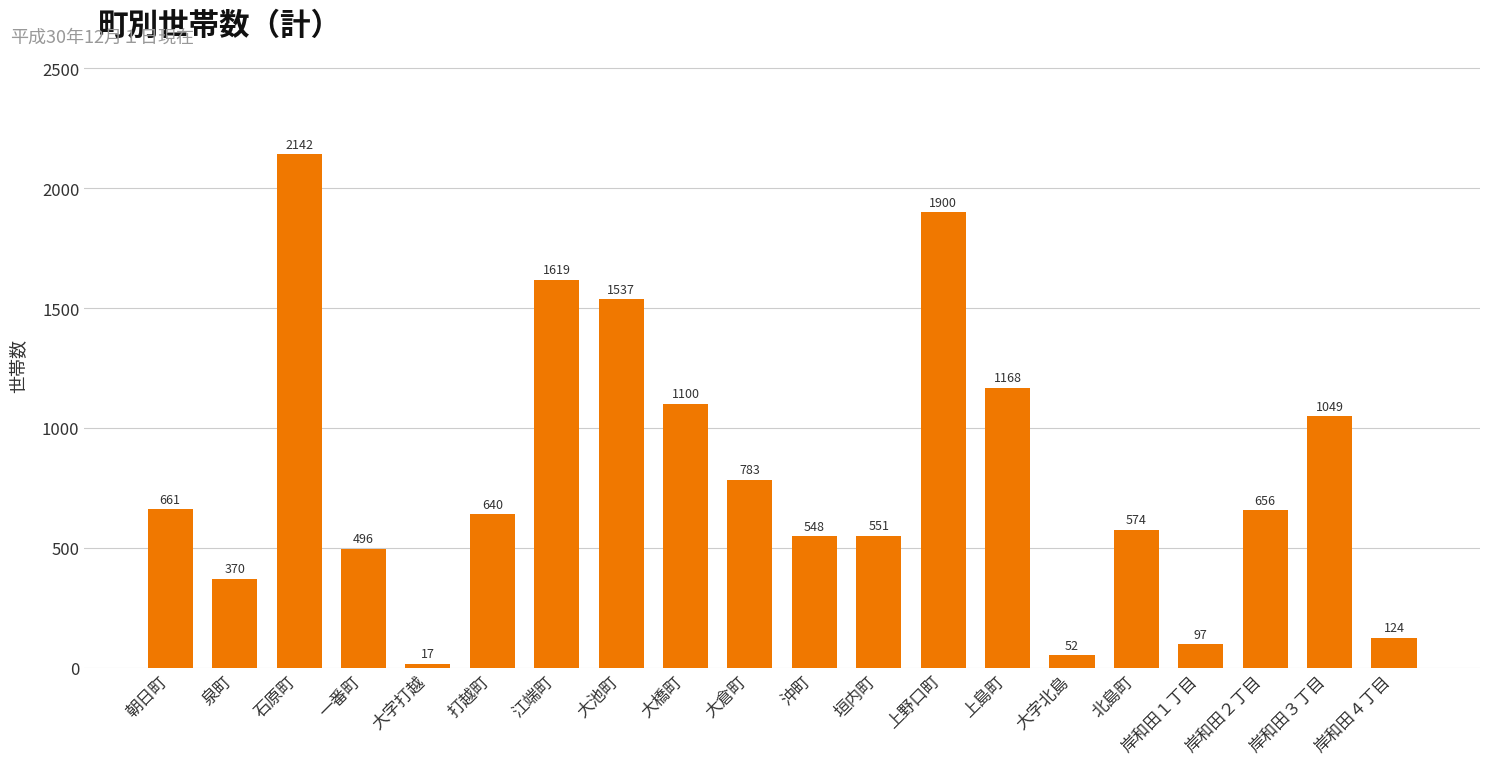

Reading left to right, what are all the values shown in this chart?

661	370	2142	496	17	640	1619	1537	1100	783	548	551	1900	1168	52	574	97	656	1049	124